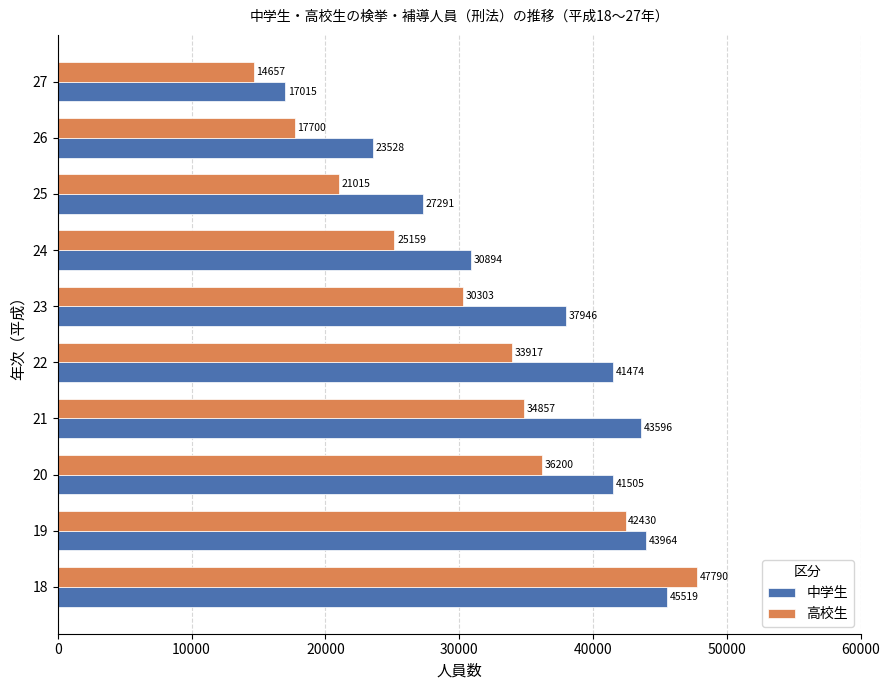

At how many categories does at least one series exceed 26014?

8